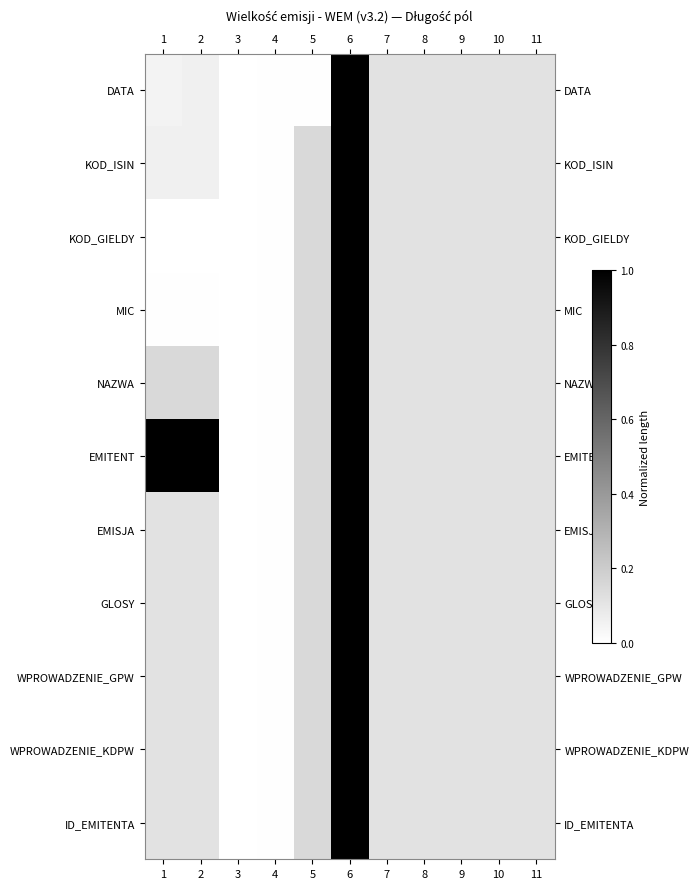

Between 3 and 9, which series saw the biggest shift?

DATA